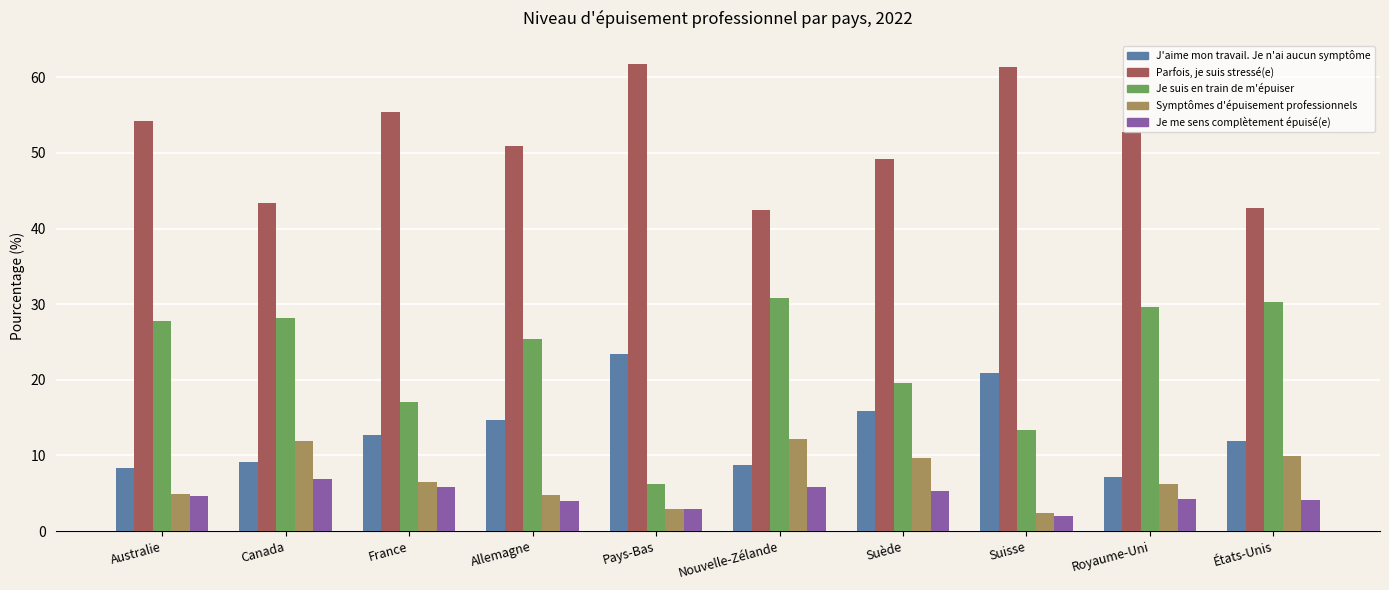

What is the difference between the maximum and second lowest values in the J'aime mon travail. Je n'ai aucun symptôme series?

15.1